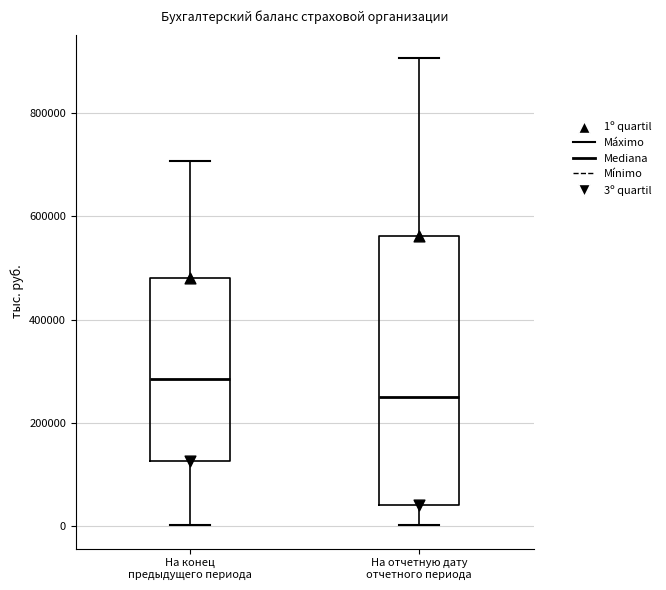

Where does the median line of the box for На отчетную дату отчетного периода sit on the y-axis? The values are not printed on the chart, so give them approximately, as read against the axis.

260000